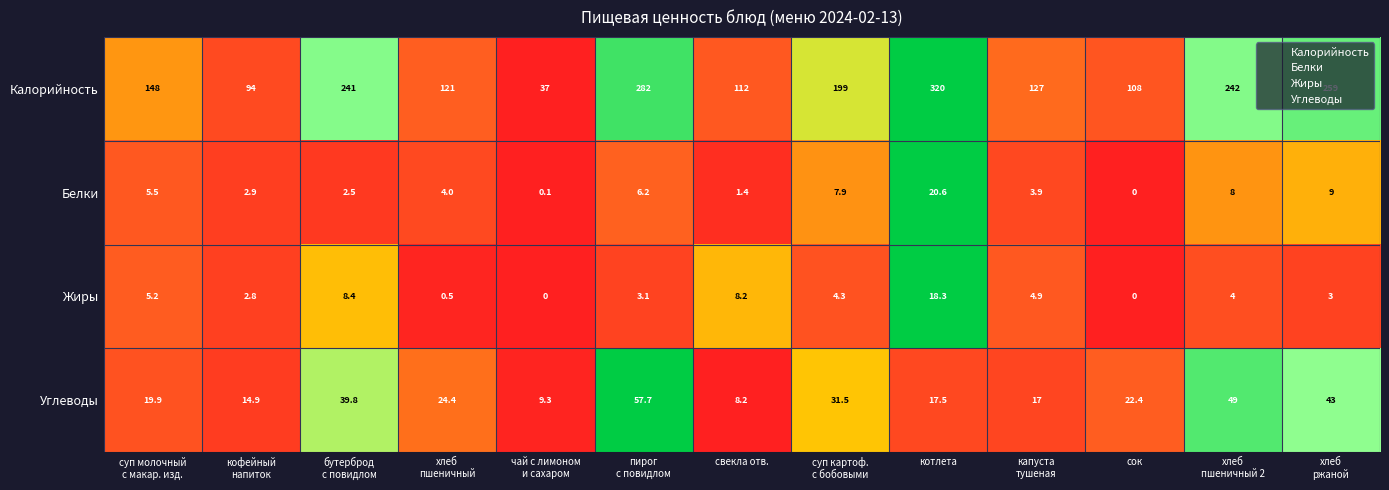

What is the spread (max minus min) of values at бутерброд
с повидлом?

238.5